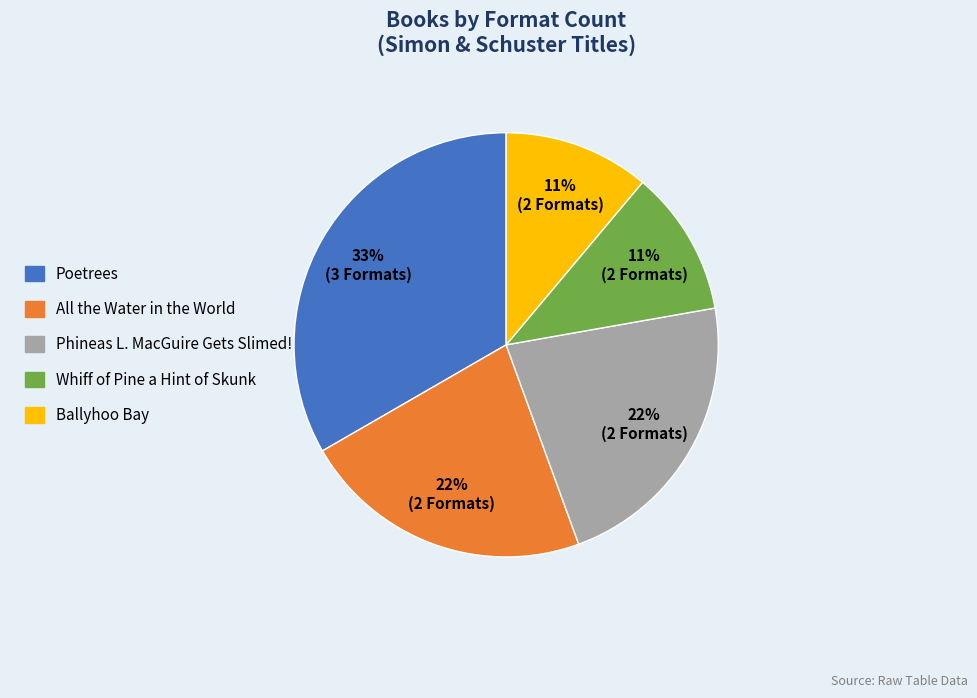

To the nearest percent, what is the difference between the largest and smallest slice percentages?

22%